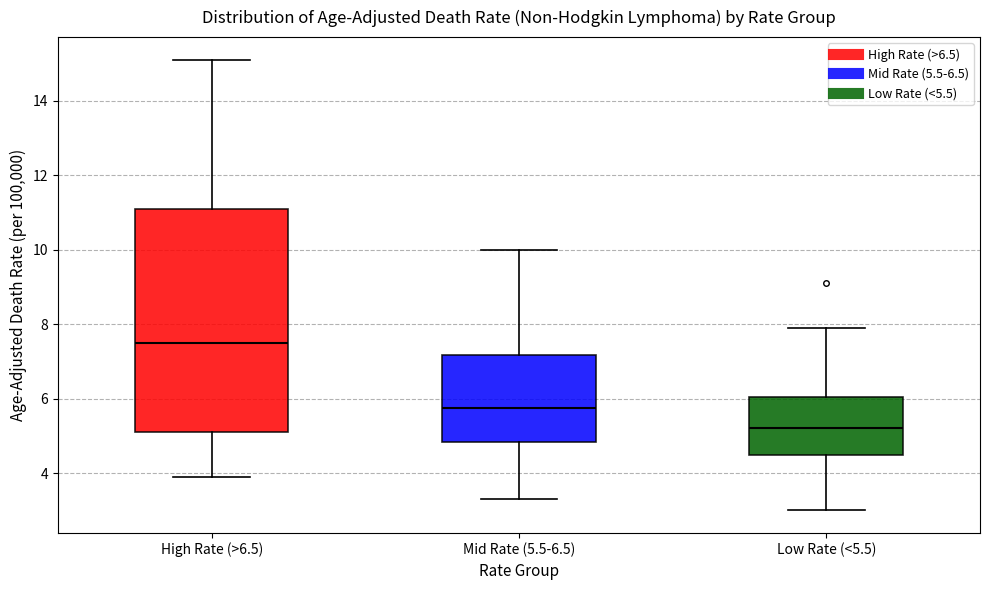

Reading left to right, transcribe this box plot: for each box, give where its median line is, the range the box spans, and where its two whiskers end, as read against the y-axis. The values are not printed on the chart, so give them approximately, as read against the axis.

High Rate (>6.5): median 7.6, box 5.2 to 11.2, whiskers 4.0 to 15.2
Mid Rate (5.5-6.5): median 5.8, box 4.8 to 7.2, whiskers 3.4 to 10.0
Low Rate (<5.5): median 5.2, box 4.6 to 6.0, whiskers 3.0 to 8.0